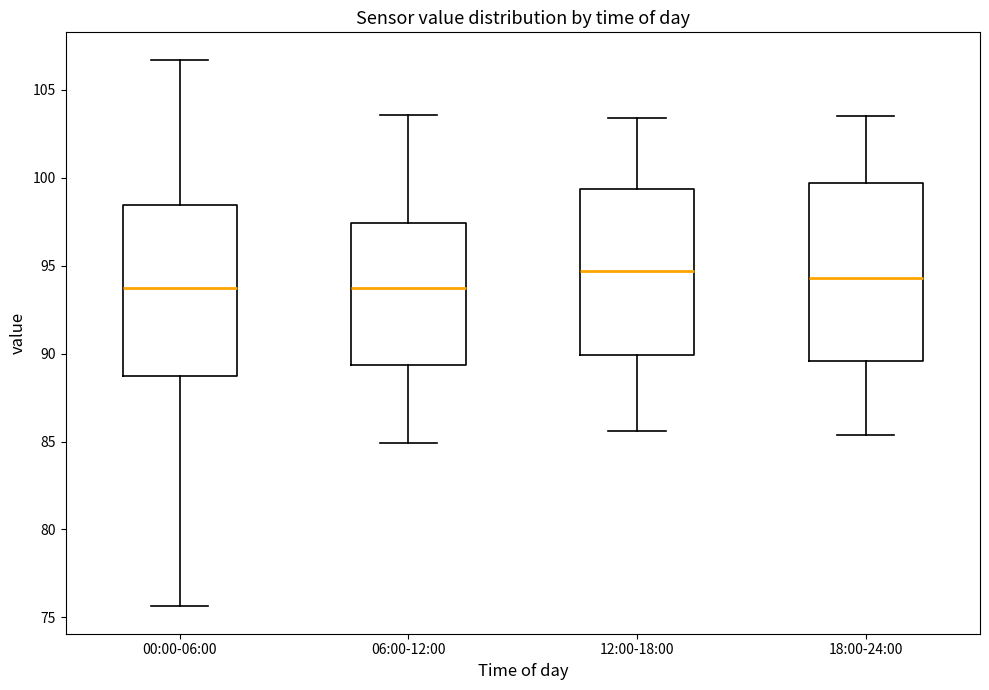

Where is the lower edge of the box for 00:00-06:00 on the y-axis? The values are not printed on the chart, so give them approximately, as read against the axis.

89.0